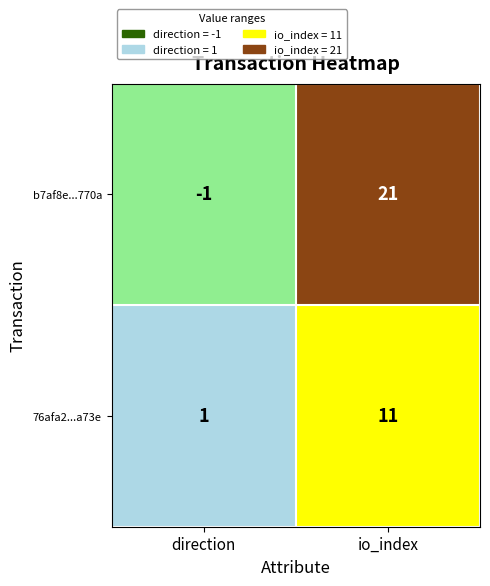

What is the sum of the 76afa2...a73e values at direction and io_index?

12